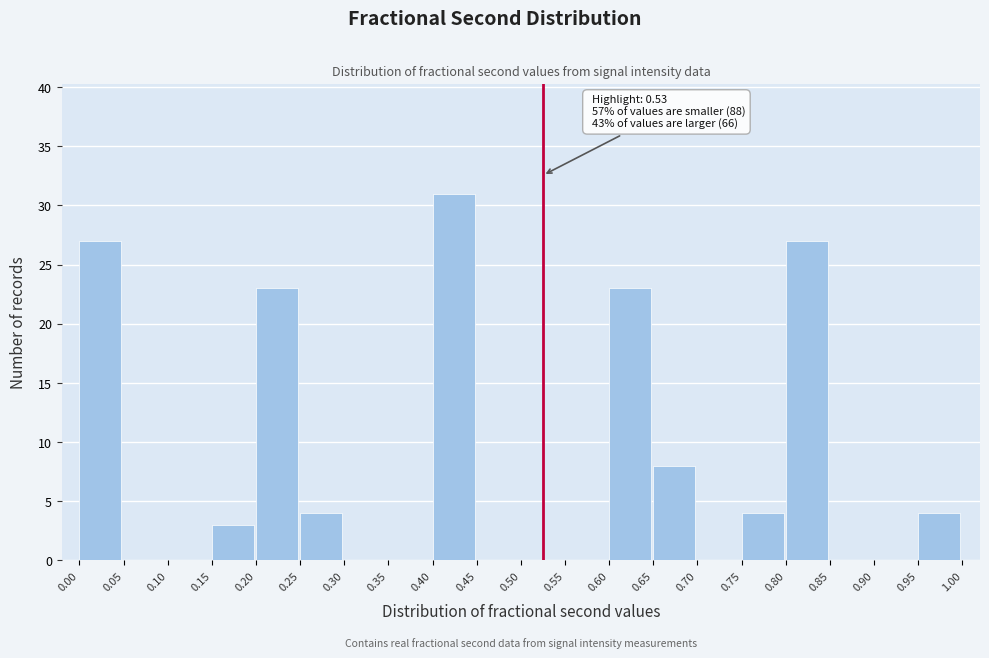

Over which range of the x-axis is the bar tallest?

0.40 to 0.45